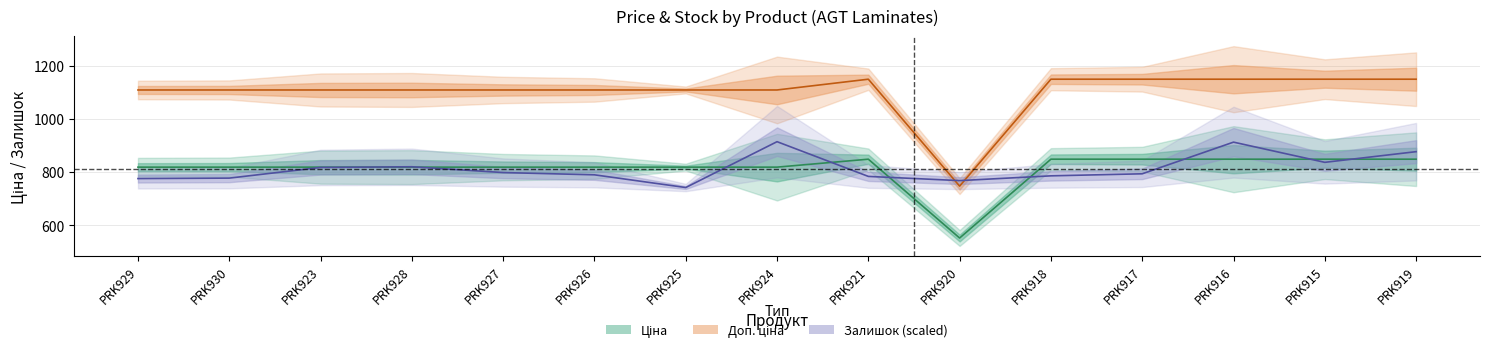

Rank the series at PRK920 from highest to lowest value.

Залишок, Доп. ціна, Ціна